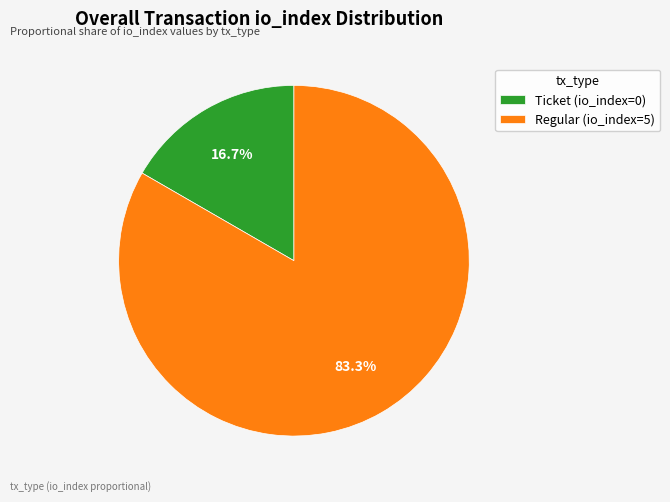

How many segments does this pie chart have?

2